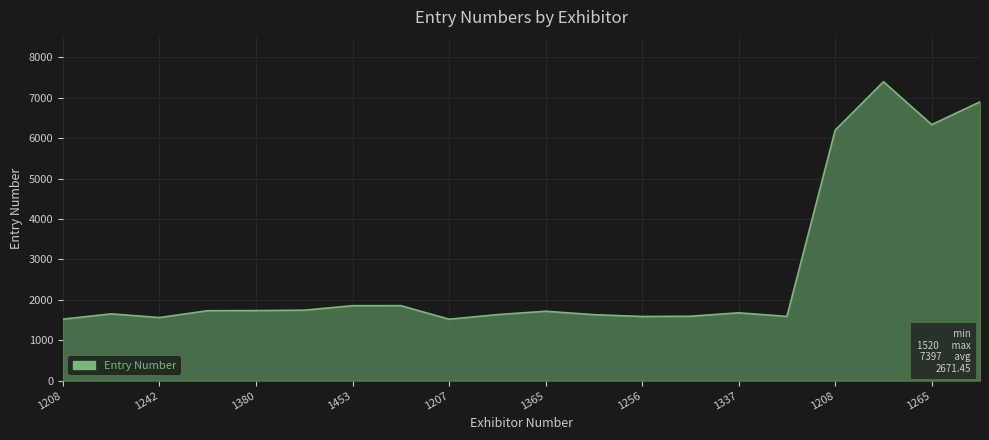

What is the smallest value displayed?

1520